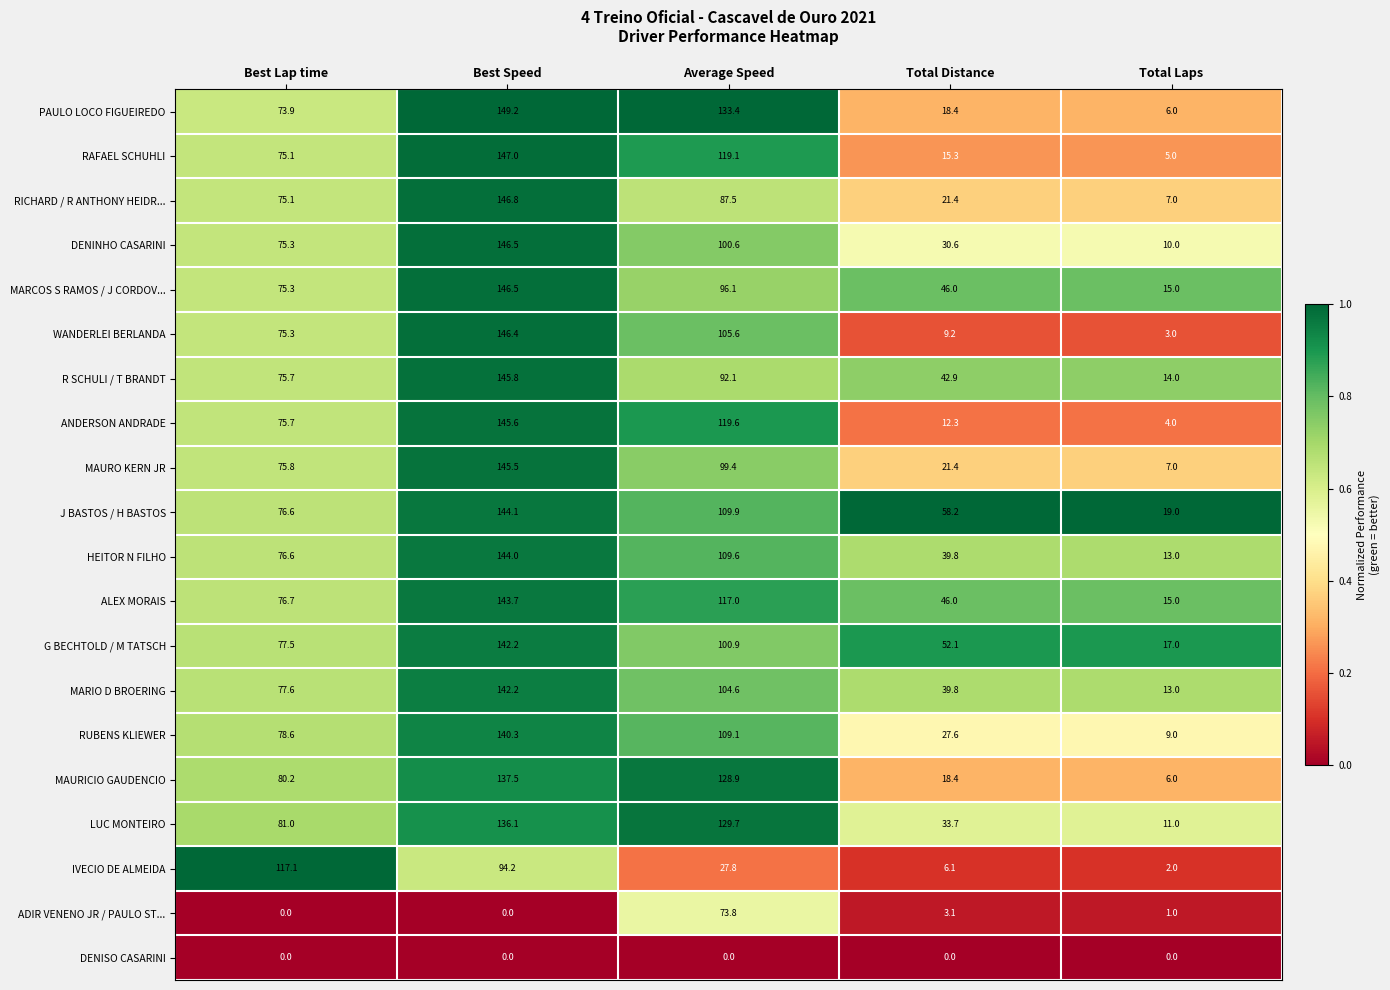

At how many categories does at least one series exceed 28?

4